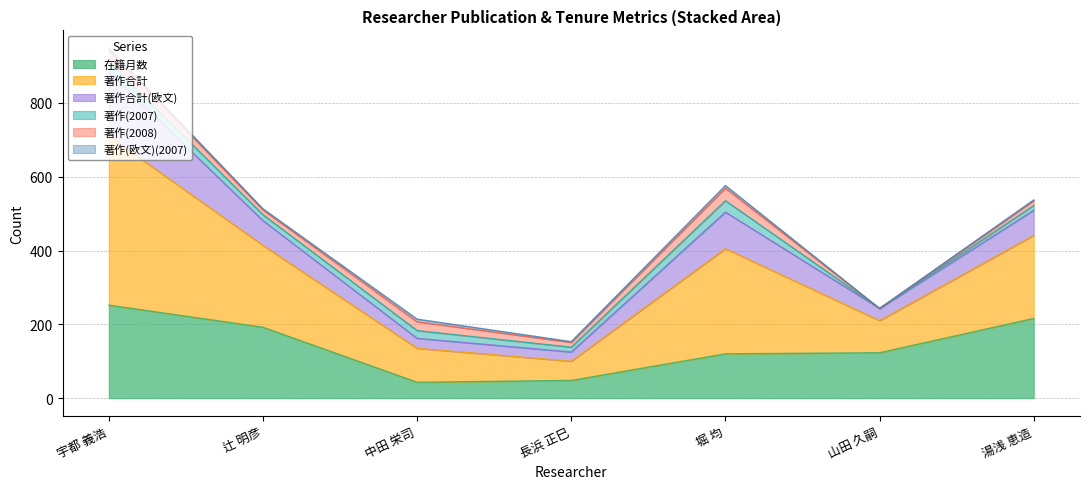

At which category is the sum across all series the highest?

宇都 義浩